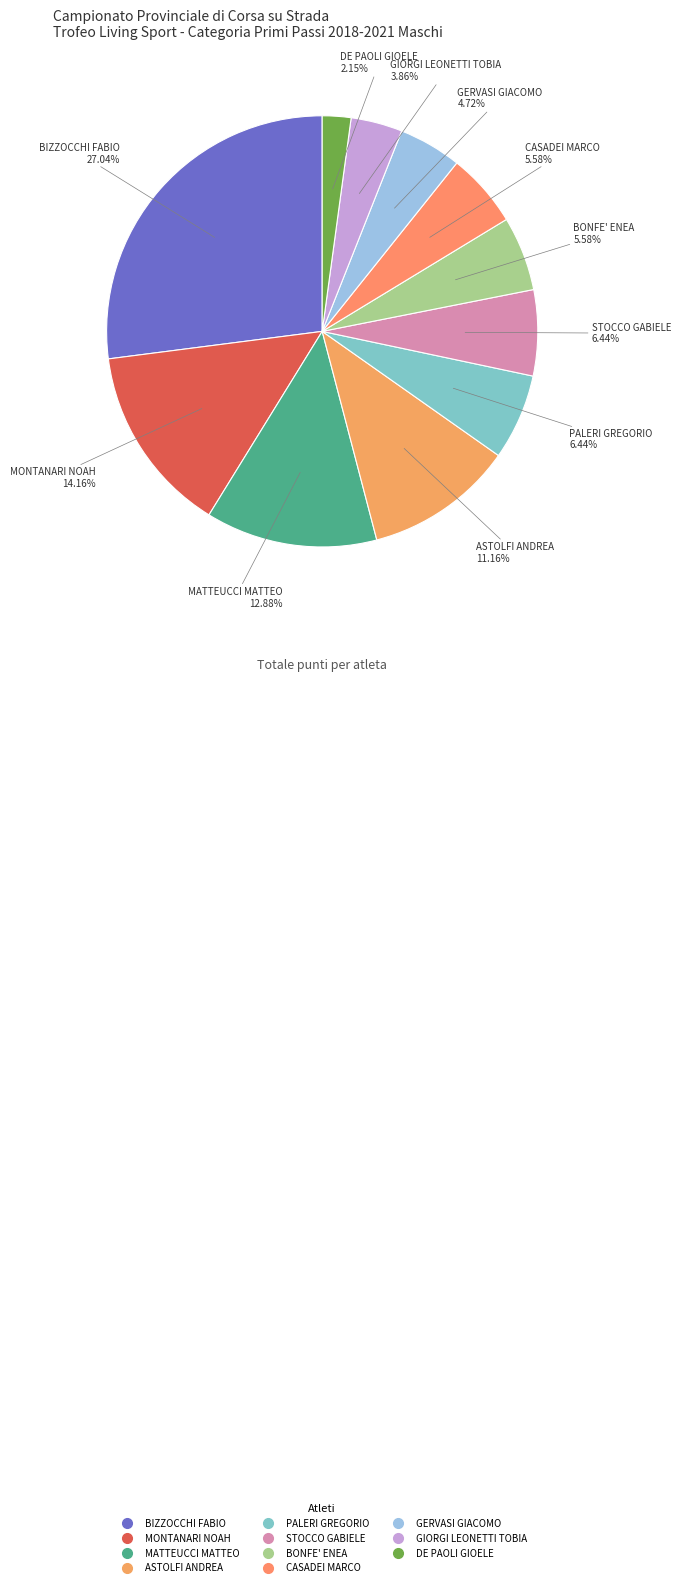

To the nearest percent, what portion does ASTOLFI ANDREA represent?

11%